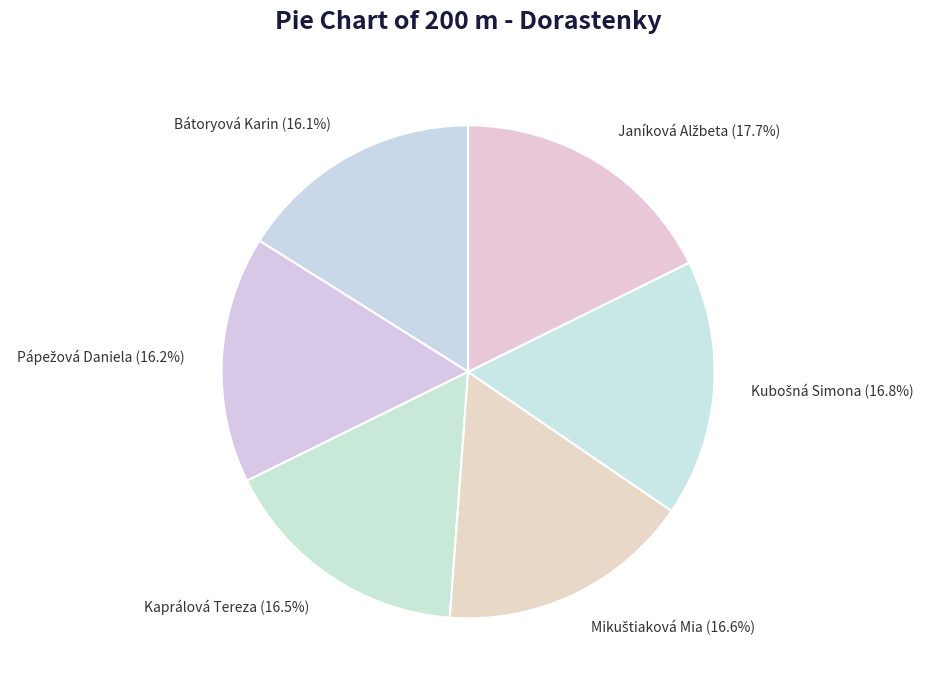

Count the number of slices in the pie.

6